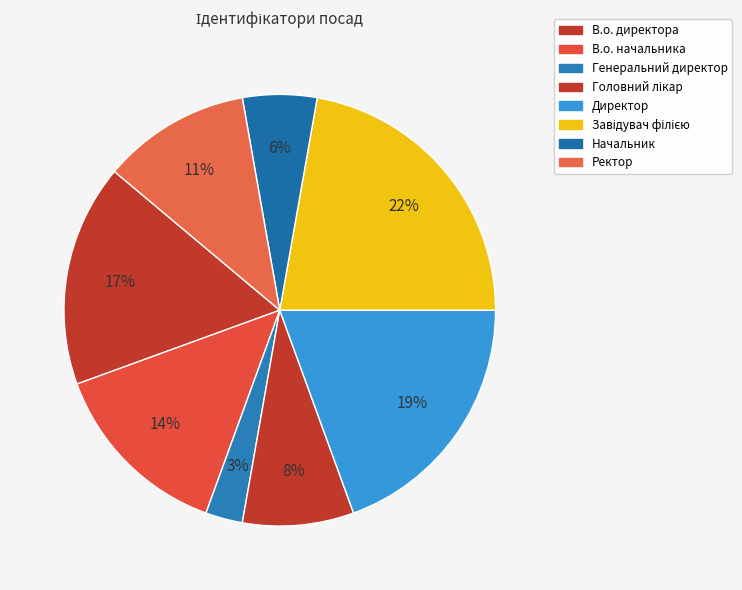

What is the largest slice in the pie chart?

Завідувач філією